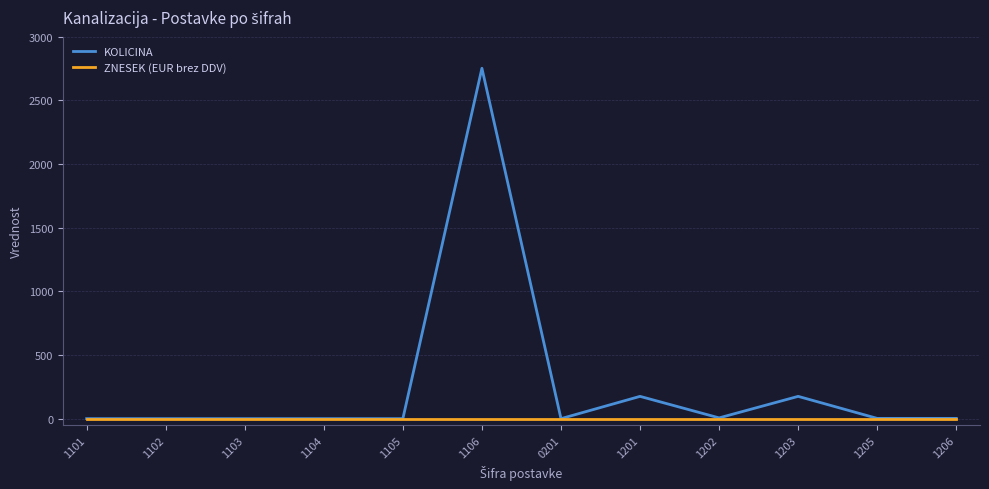

The value of KOLICINA at 1205 is 3. True or false?

True